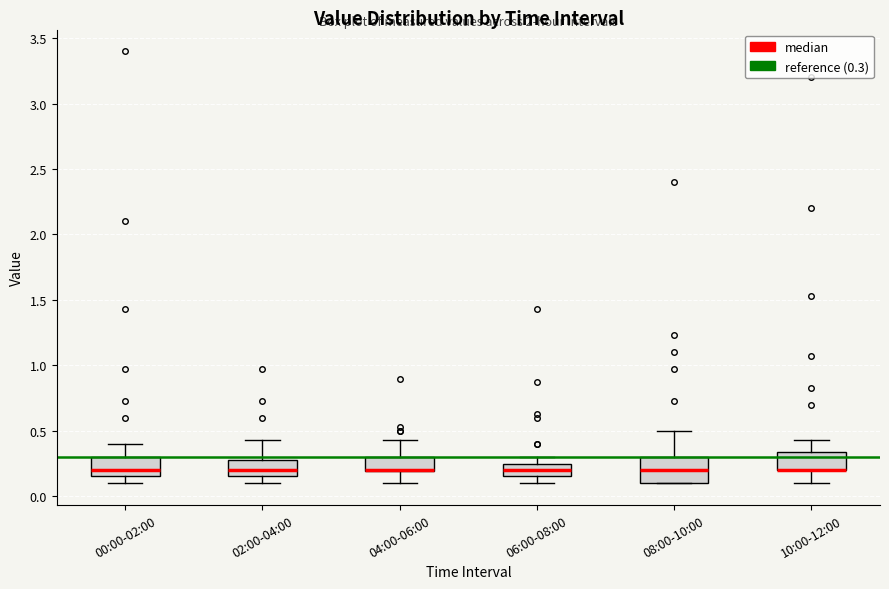

Where does the upper whisker of the box for 10:00-12:00 end on the y-axis? The values are not printed on the chart, so give them approximately, as read against the axis.

0.45